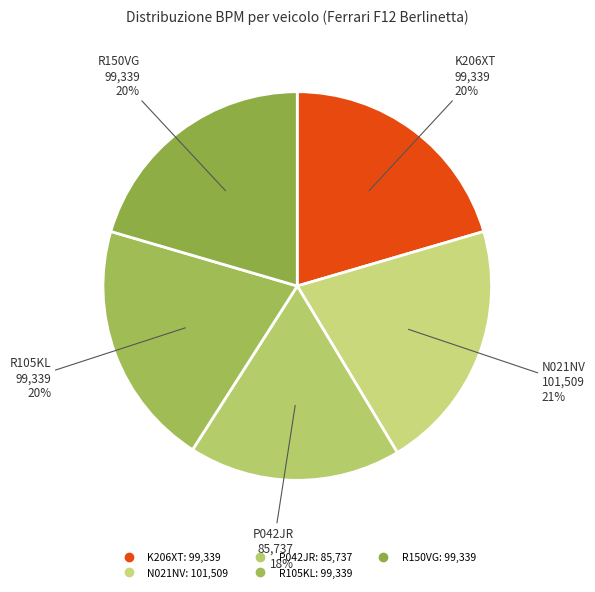

Does K206XT represent more than half of the total?

No